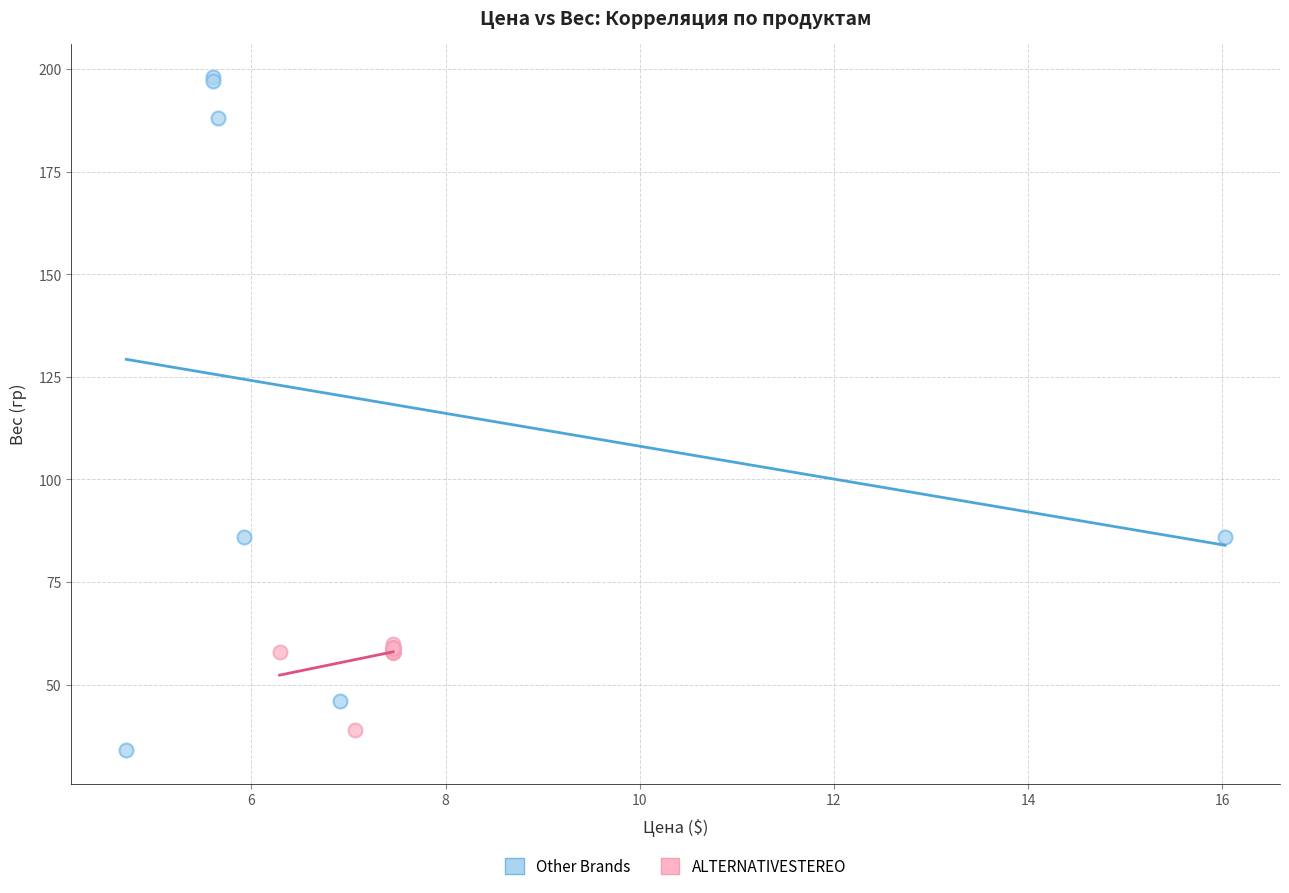

Which series has the widest spread of Y values?

Other Brands